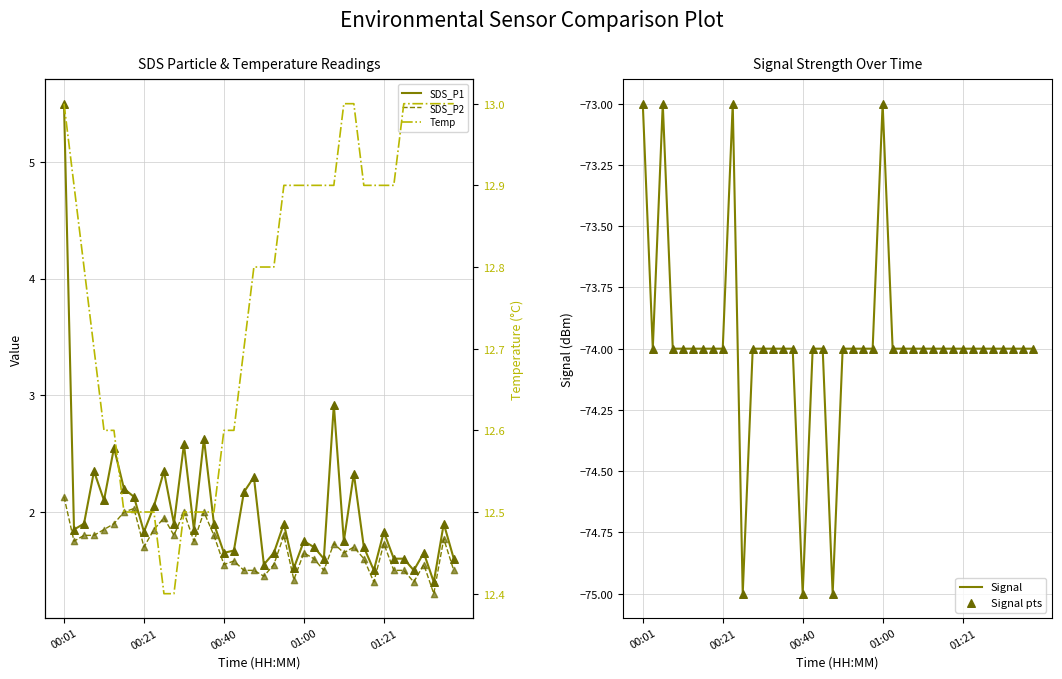

Is the value of SDS_P1 at 26 greater than the value of Temp at 34?

No